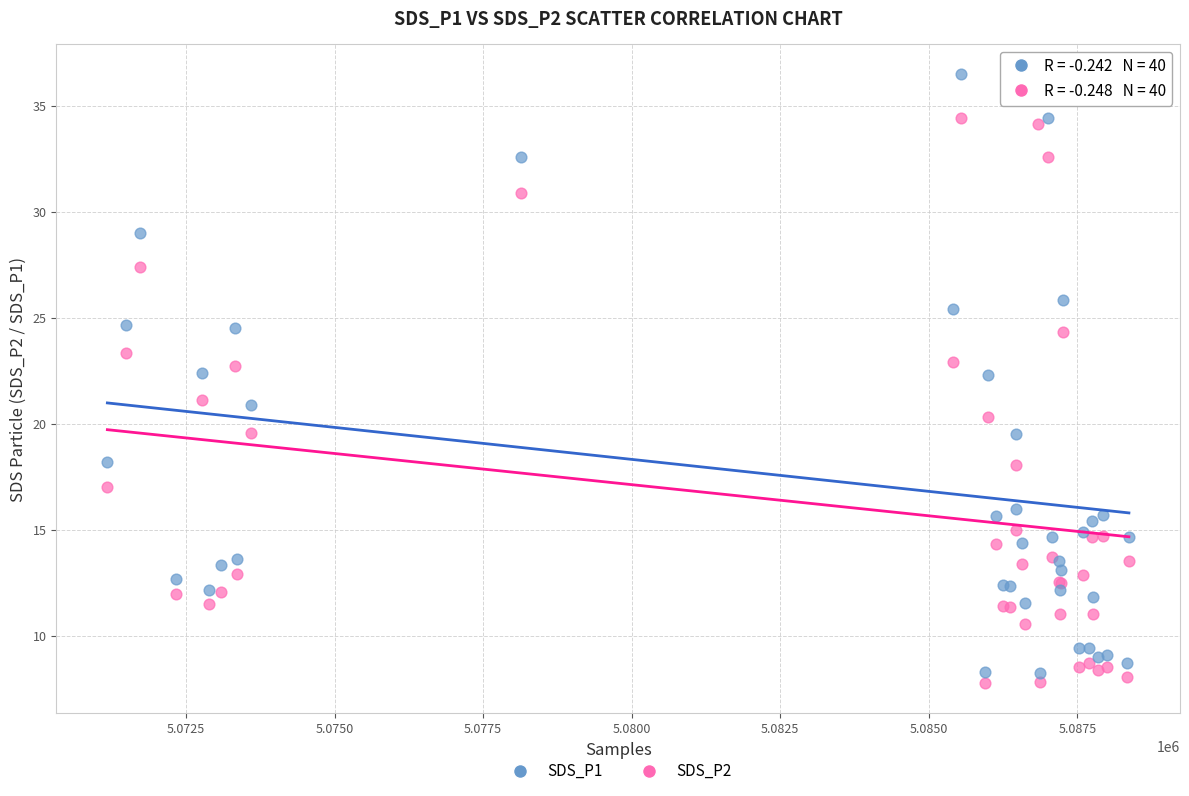

What is the X range (max minus min) for the scatter plot?

17190.0